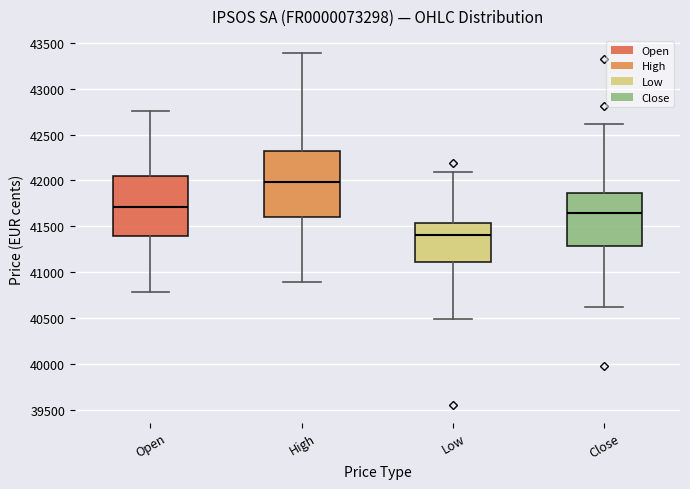

Comparing the boxes themselves (not the whiskers), which one is the tallest?

High